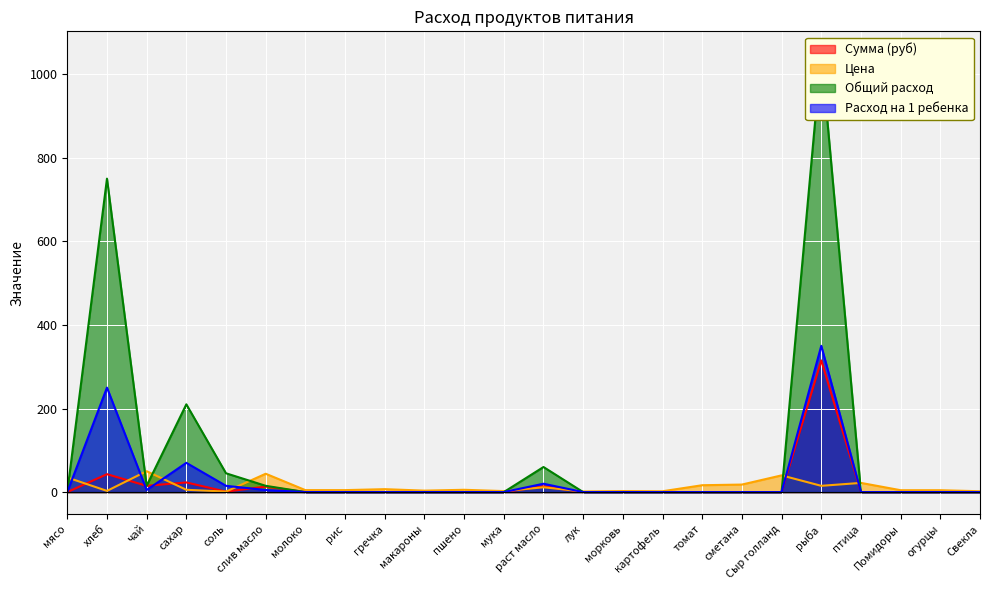

True or false: Сумма (руб) has more than 0 points higher than both neighbors.

True